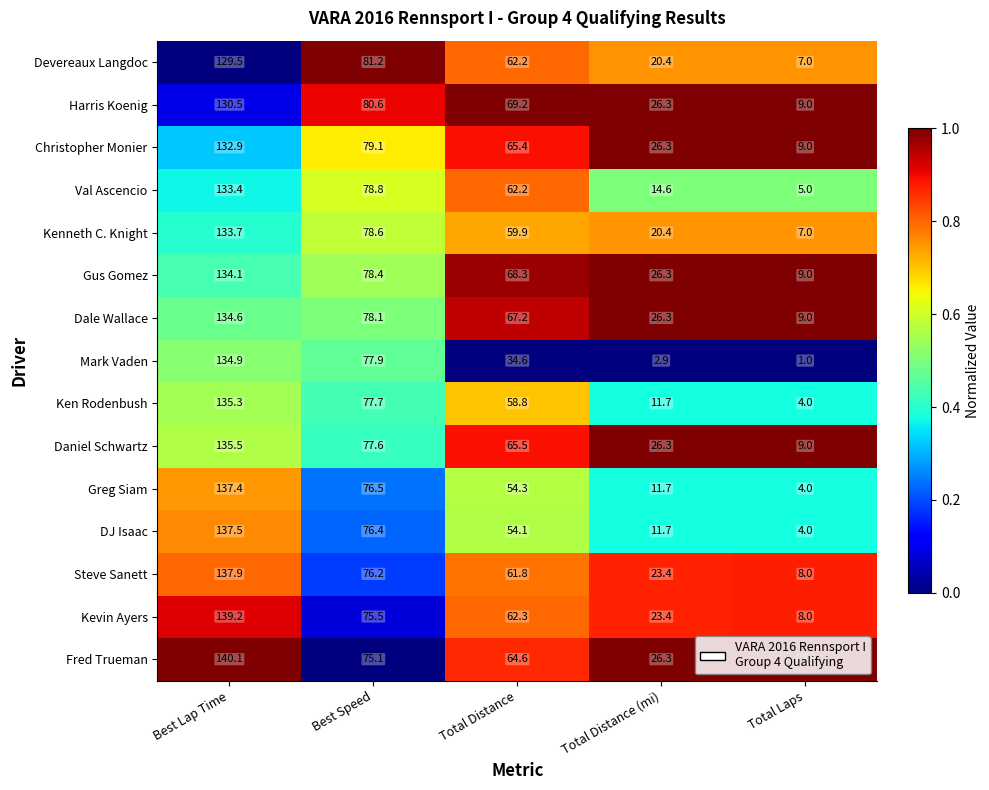

What is the difference between the highest and lowest values at Total Distance (mi)?

23.4